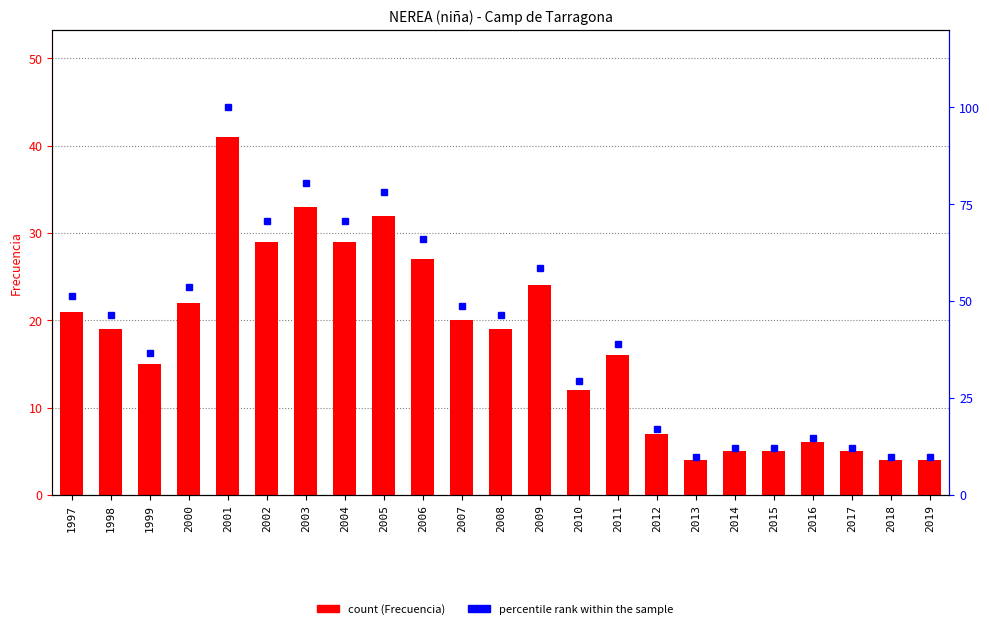

Which series has the widest spread of values?

percentile rank